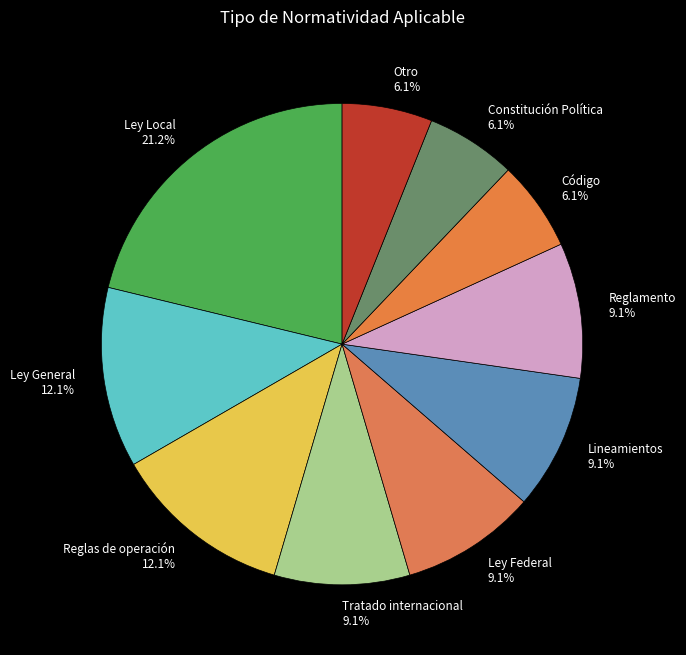

The Otro slice represents 6% of the pie. True or false?

True